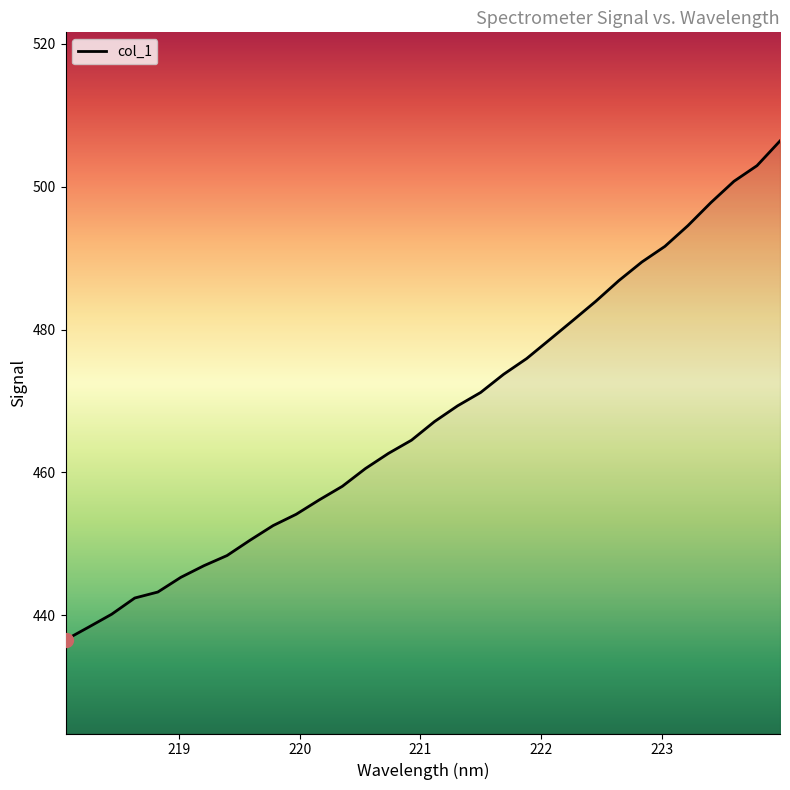

What is the difference between the maximum and minimum values?

69.8